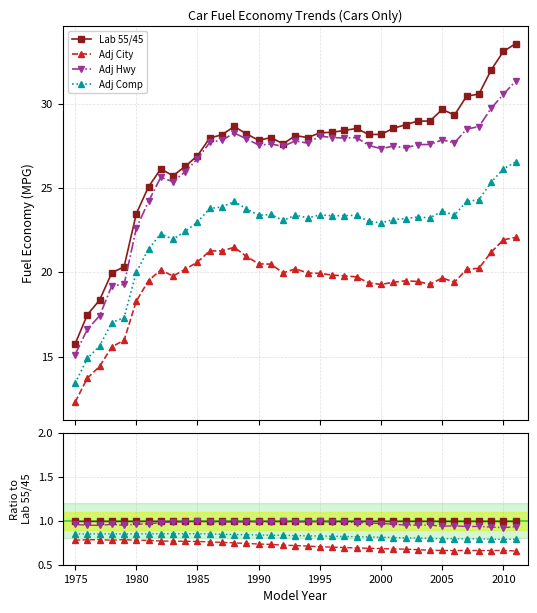

What are all the series names shown in the legend?

Lab 55/45, Adj City, Adj Hwy, Adj Comp